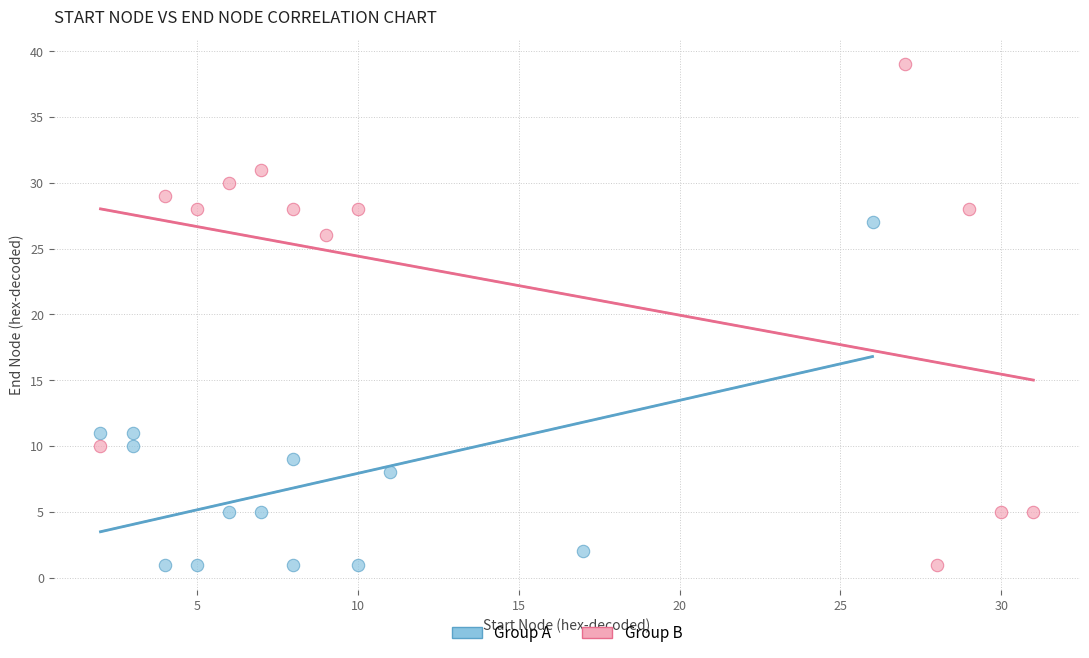

Which series reaches the maximum Y coordinate?

Group B